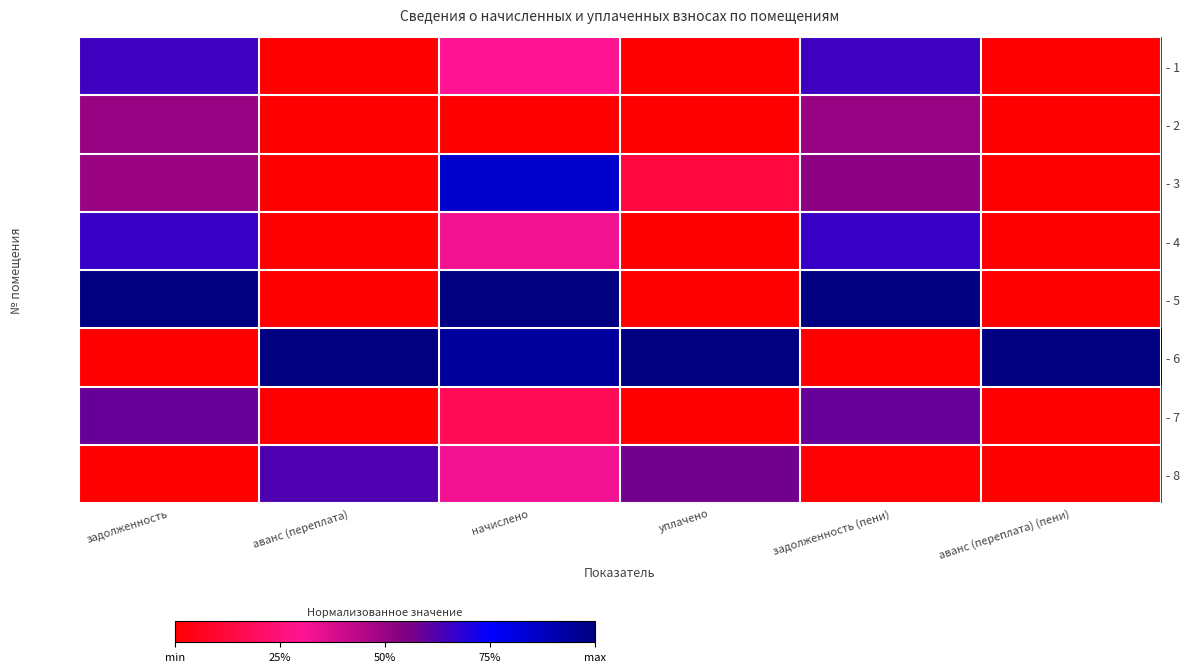

Which series has the largest total across all categories?

- 6